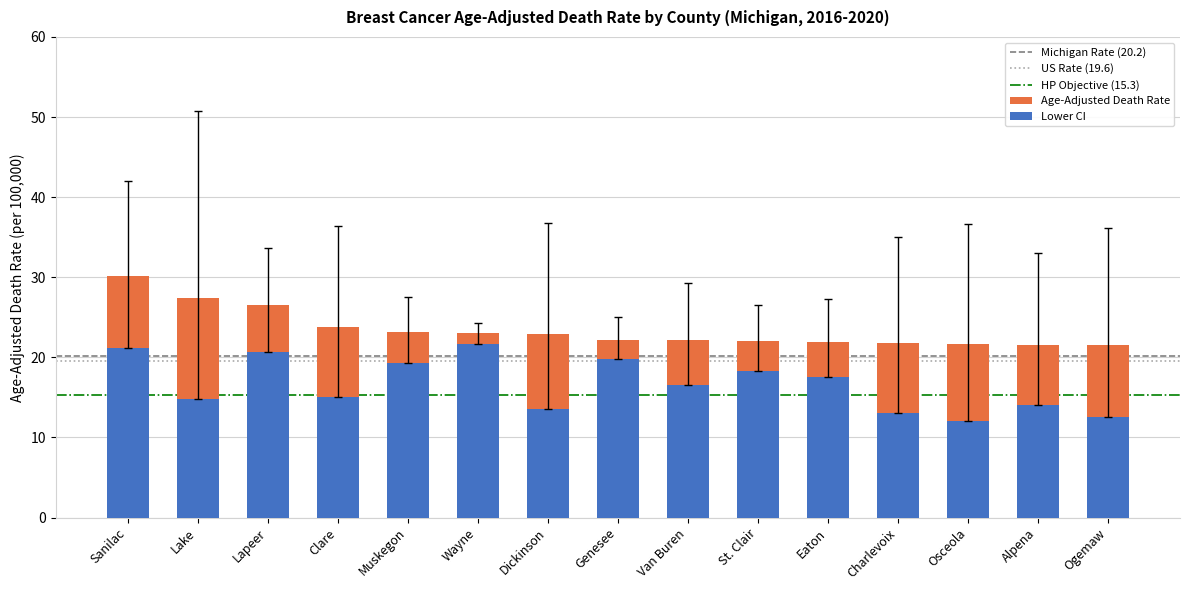

What is the difference between the second highest and second lowest values in the Age-Adjusted Death Rate series?

5.8